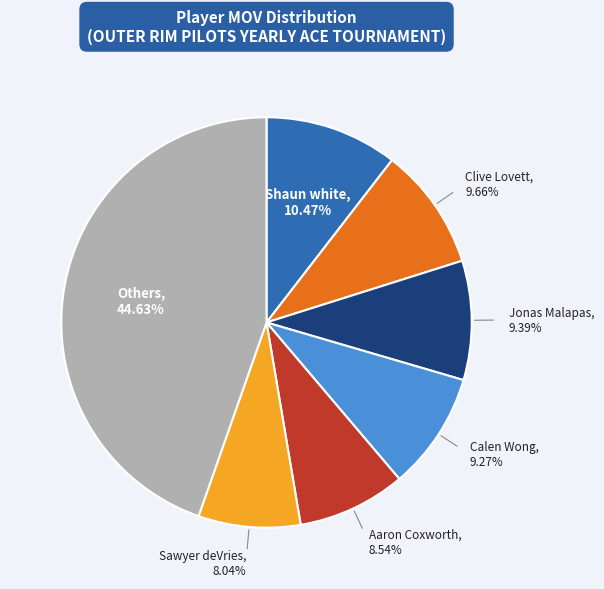

Is there a majority slice in this chart?

No